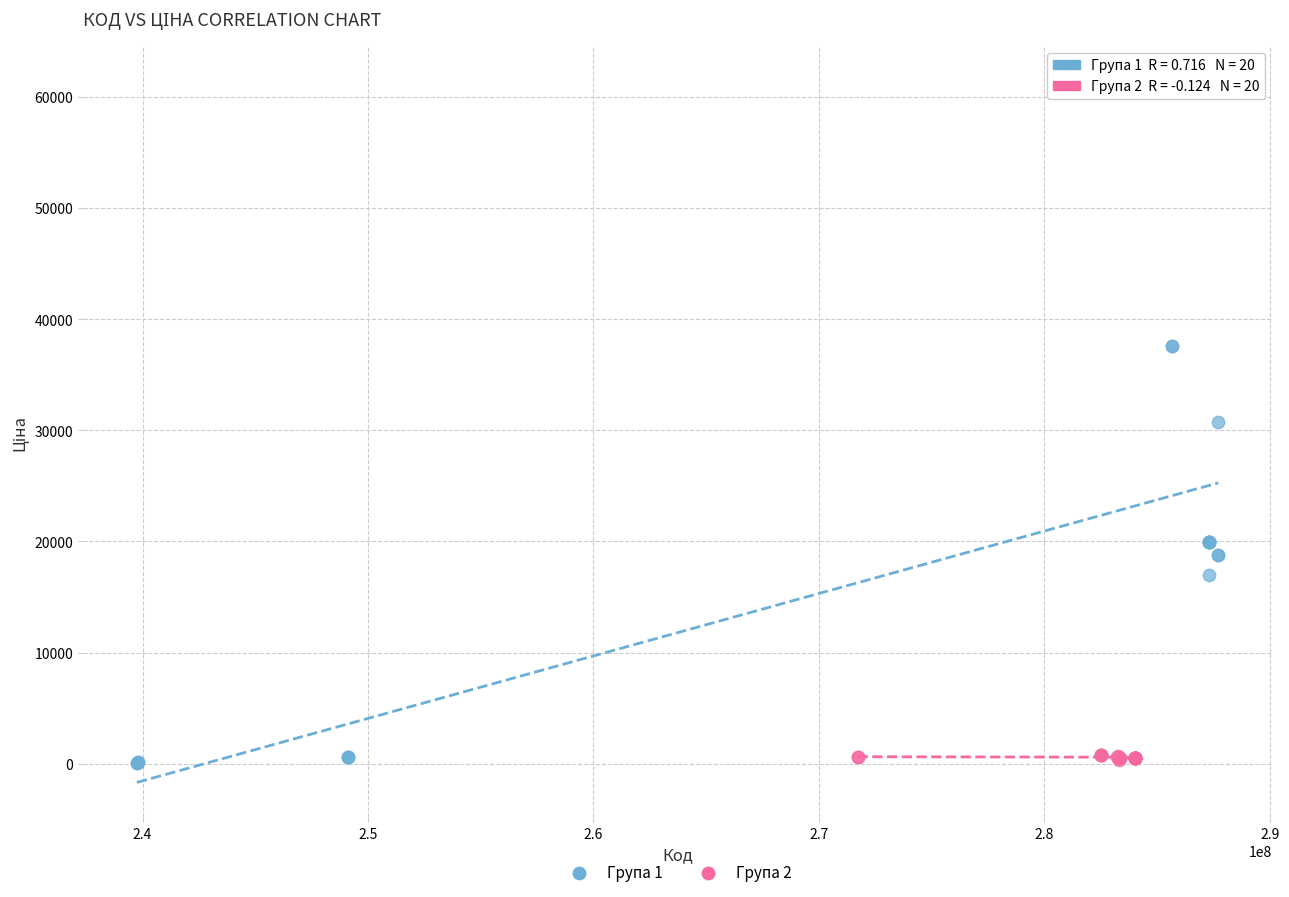

Which series has the largest Y range (max minus min)?

Група 1